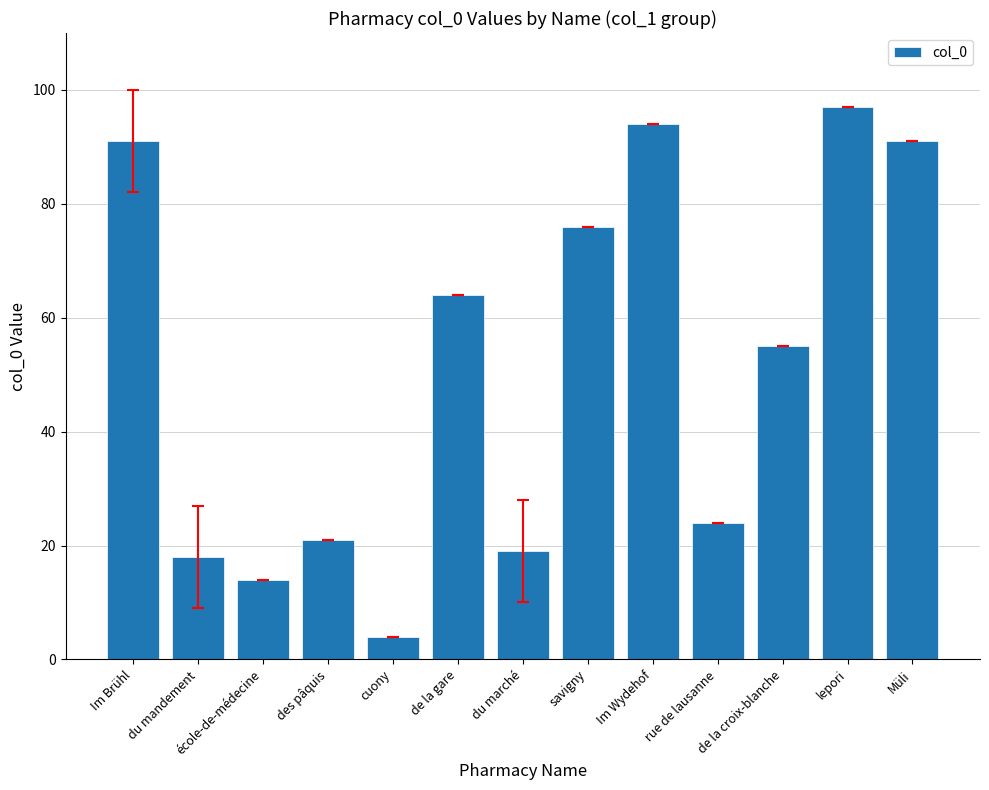

What value does the data have at du marché?

19